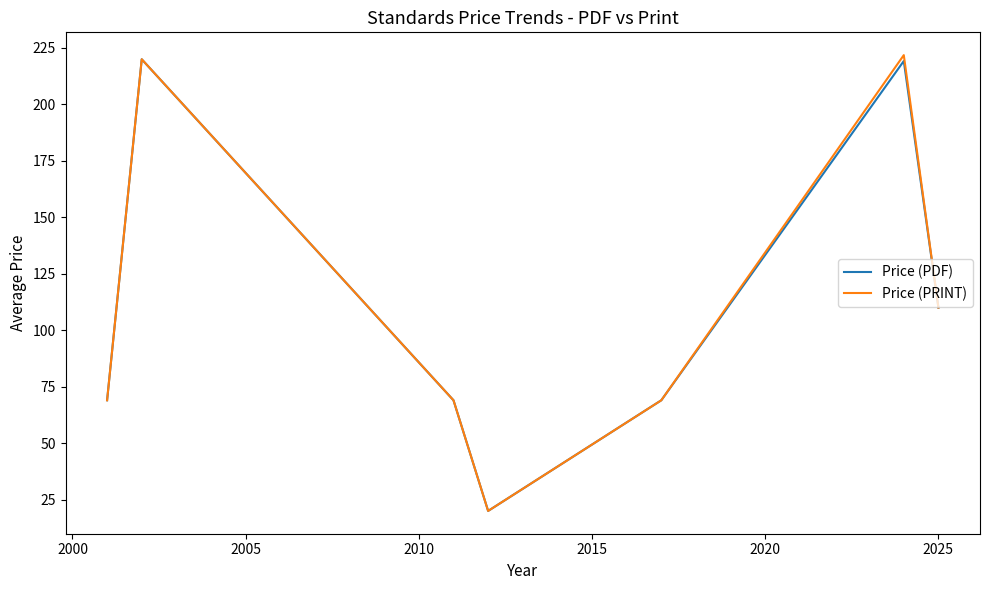

What is the smallest value displayed?

20.0